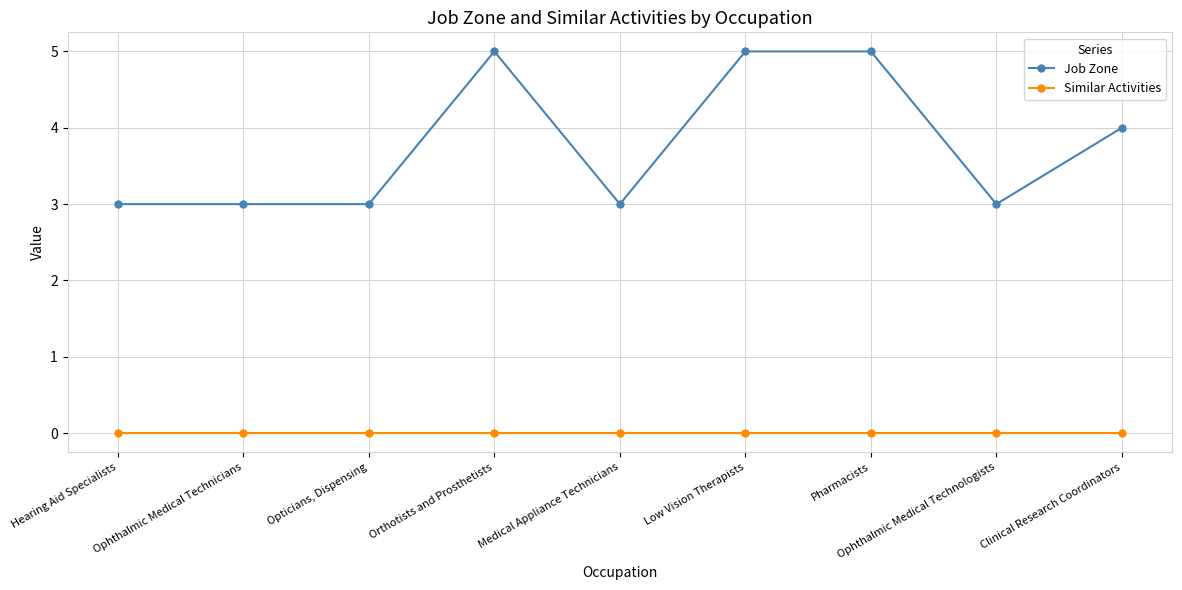

What is the sum of the Job Zone values at Hearing Aid Specialists and Clinical Research Coordinators?

7